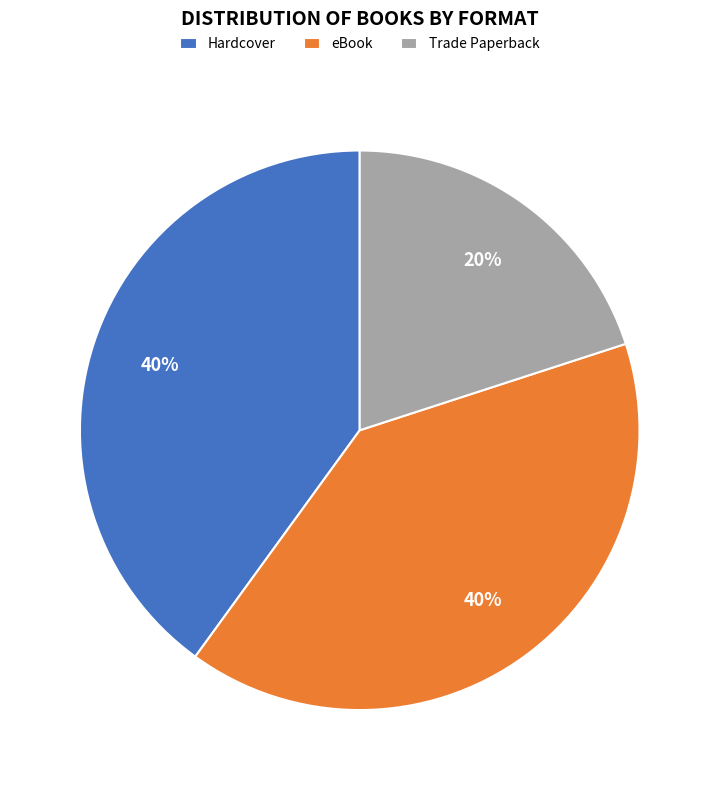

Is it true that eBook is 50% of the pie?

False